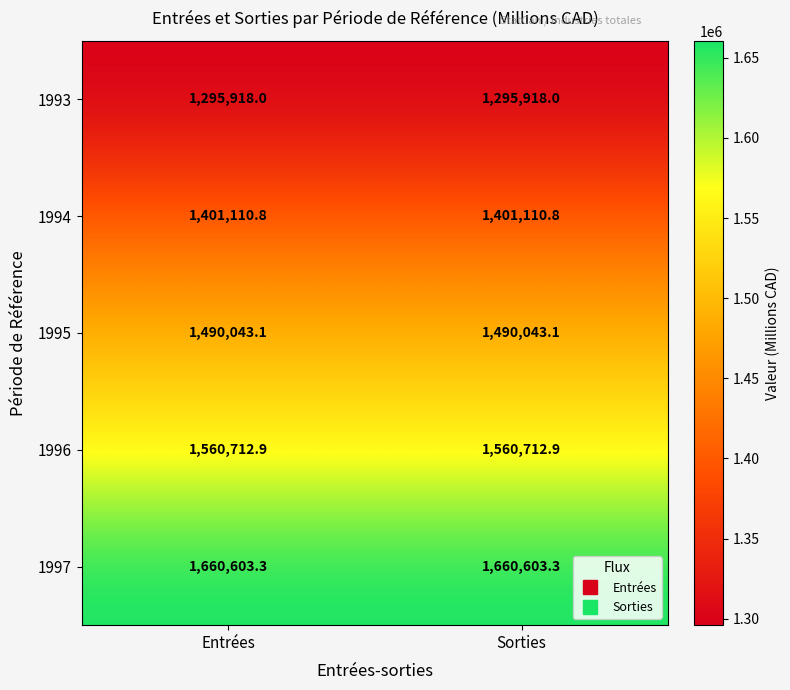

True or false: 1995 has a value of 1490043.1 at Entrées.

True